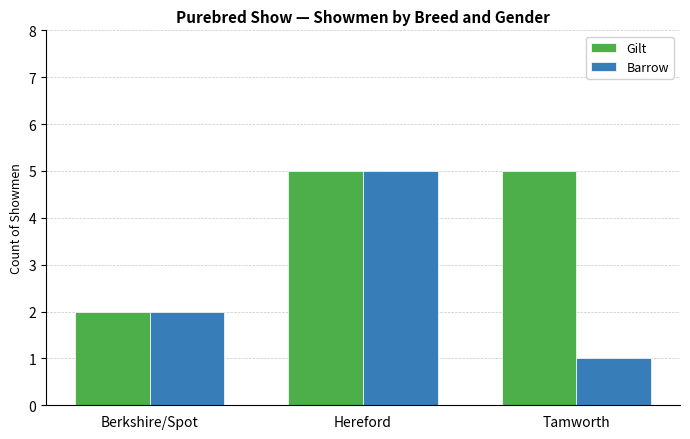

How many Gilt values are between 2 and 5?

3